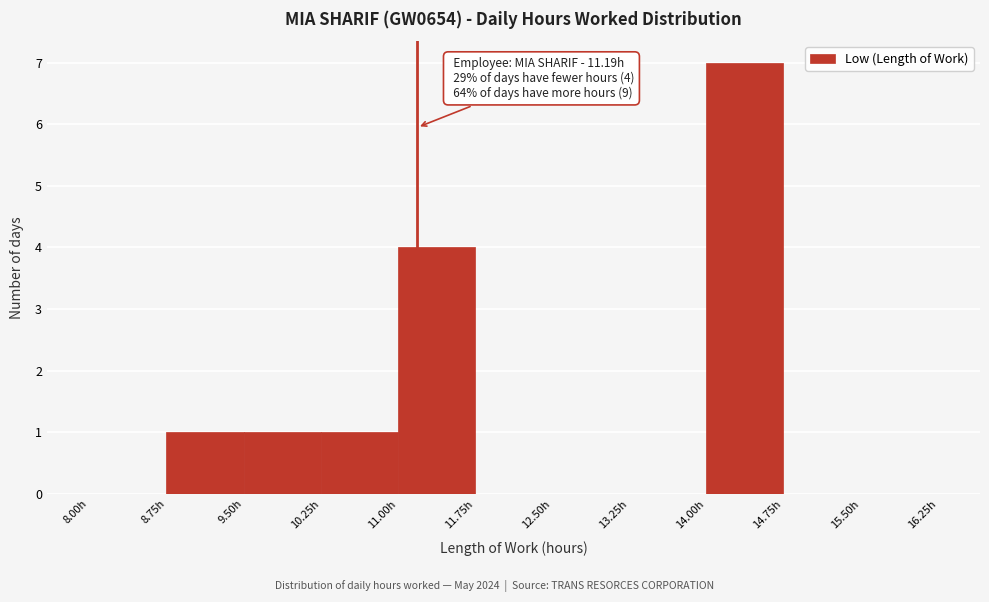

Which range on the x-axis has the tallest bar?

14.00 to 14.75